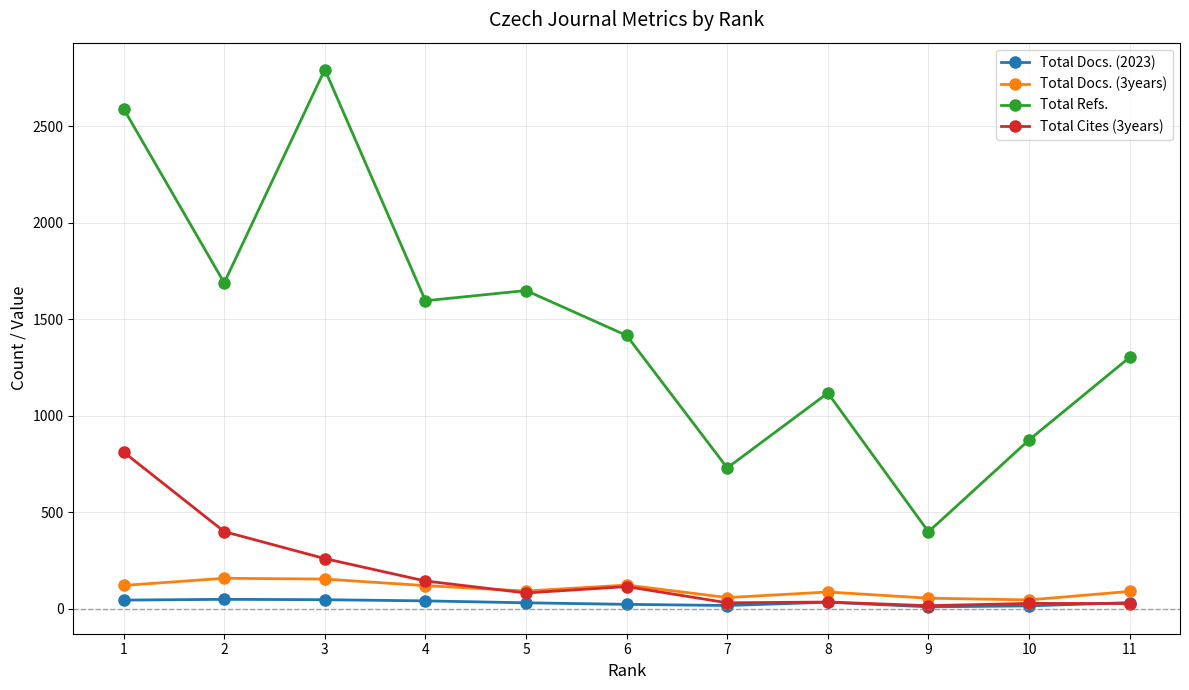

What is the maximum value shown in the chart?

2793